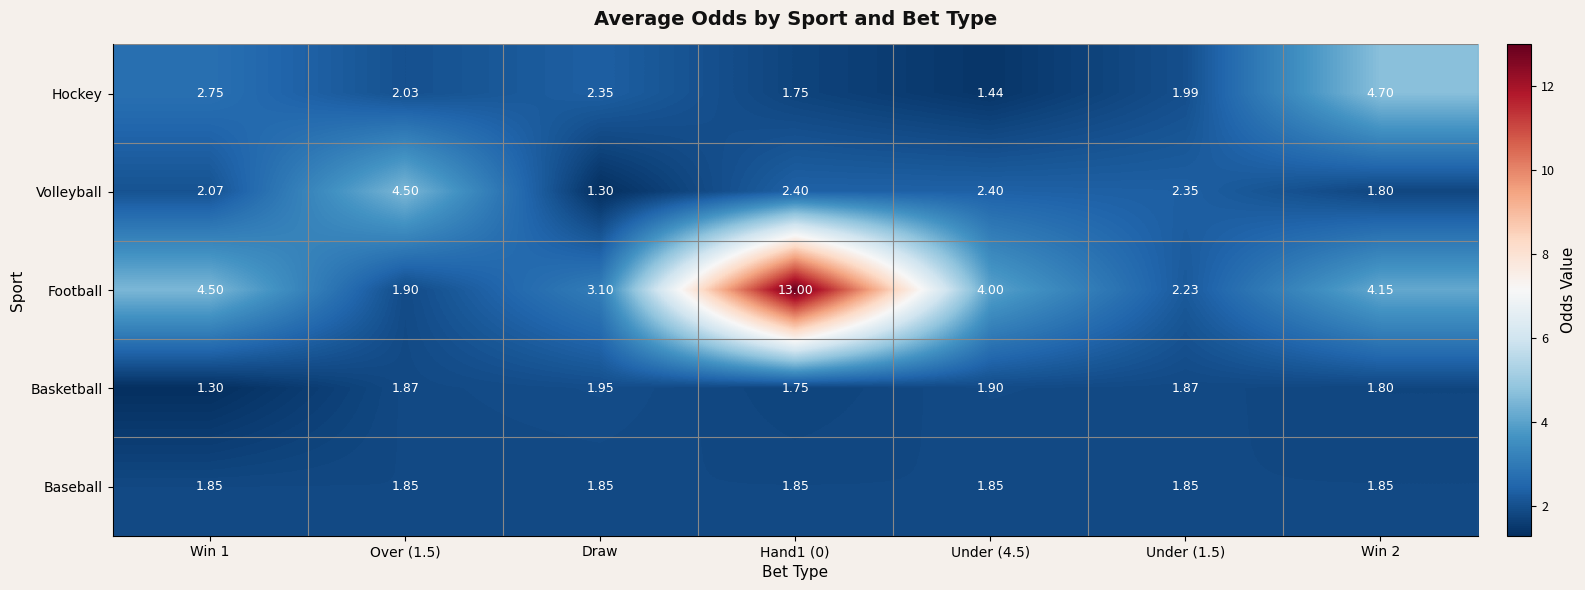

At how many categories does at least one series exceed 6?

1